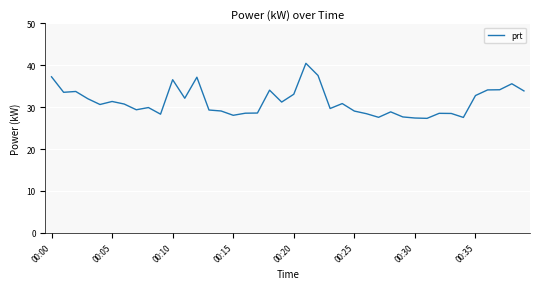

What is the maximum value shown in the chart?

40.5